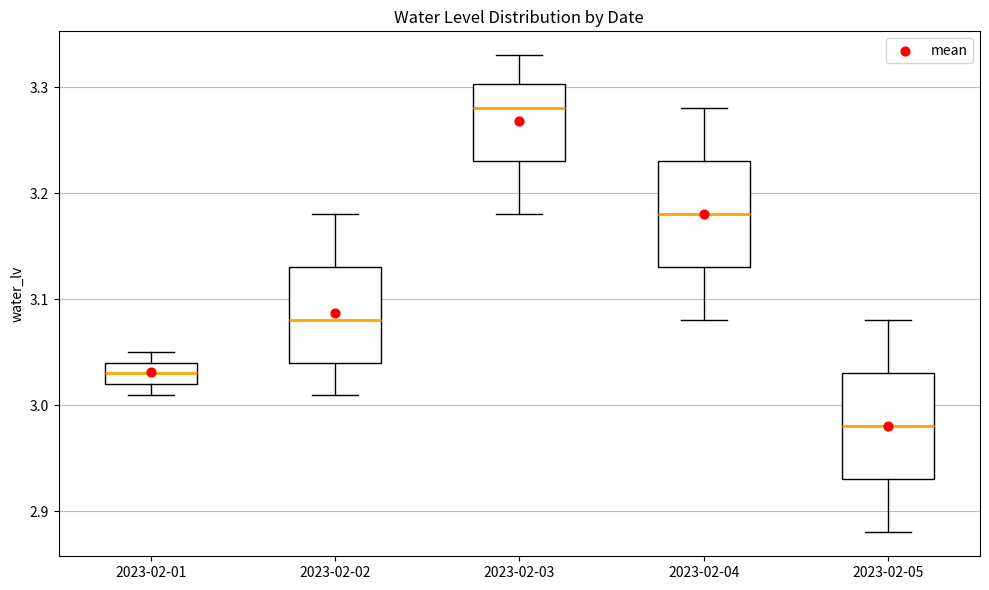

Reading left to right, read every box against the y-axis: the position of its median line, the range the box covers, and the ends of its whiskers. The values are not printed on the chart, so give them approximately, as read against the axis.

2023-02-01: median 3.03, box 3.02 to 3.04, whiskers 3.01 to 3.05
2023-02-02: median 3.08, box 3.04 to 3.13, whiskers 3.01 to 3.18
2023-02-03: median 3.28, box 3.23 to 3.30, whiskers 3.18 to 3.33
2023-02-04: median 3.18, box 3.13 to 3.23, whiskers 3.08 to 3.28
2023-02-05: median 2.98, box 2.93 to 3.03, whiskers 2.88 to 3.08